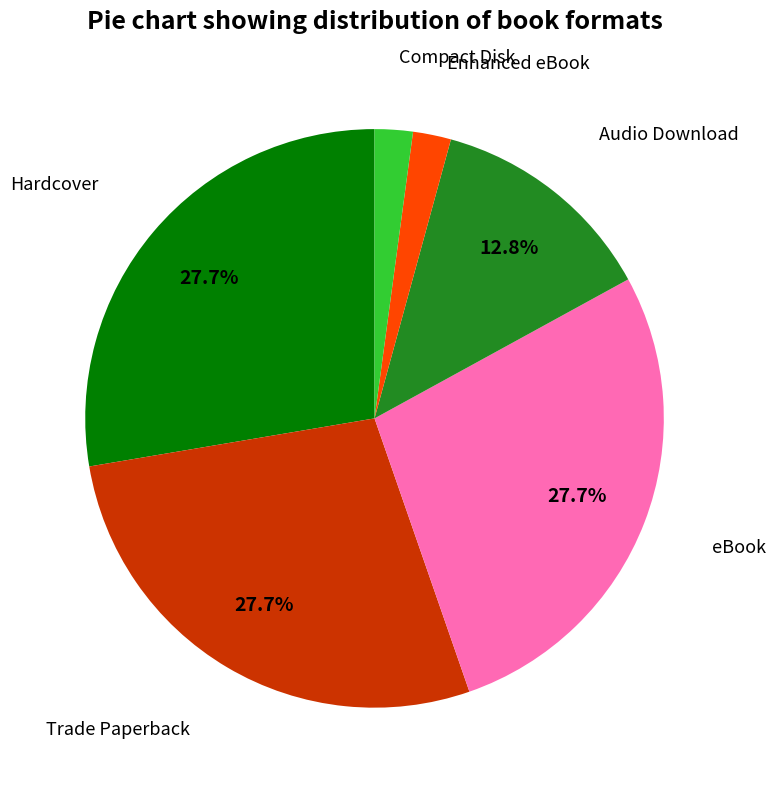

Does Audio Download account for over 50% of the chart?

No